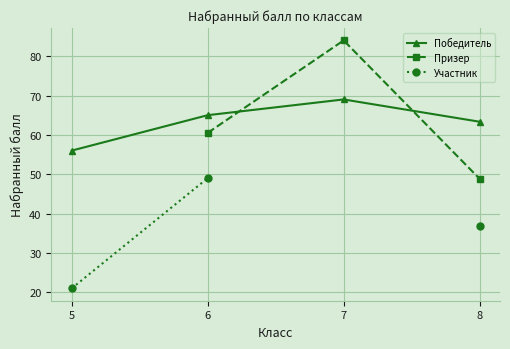

What is the maximum value shown in the chart?

84.0